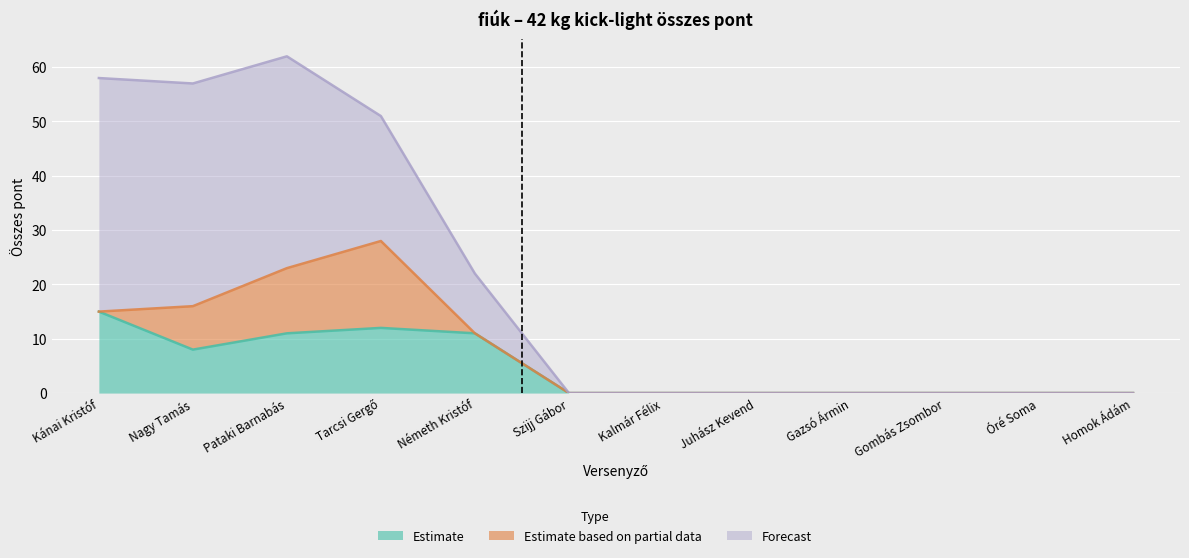

Reading left to right, list all the values displayed in this chart.

Estimate: Kánai Kristóf=15	Nagy Tamás=8	Pataki Barnabás=11	Tarcsi Gergő=12	Németh Kristóf=11	Szijj Gábor=0	Kalmár Félix=0	Juhász Kevend=0	Gazsó Ármin=0	Gombás Zsombor=0	Óré Soma=0	Homok Ádám=0
Estimate based on partial data: Kánai Kristóf=0	Nagy Tamás=8	Pataki Barnabás=12	Tarcsi Gergő=16	Németh Kristóf=0	Szijj Gábor=0	Kalmár Félix=0	Juhász Kevend=0	Gazsó Ármin=0	Gombás Zsombor=0	Óré Soma=0	Homok Ádám=0
Forecast: Kánai Kristóf=43	Nagy Tamás=41	Pataki Barnabás=39	Tarcsi Gergő=23	Németh Kristóf=11	Szijj Gábor=0	Kalmár Félix=0	Juhász Kevend=0	Gazsó Ármin=0	Gombás Zsombor=0	Óré Soma=0	Homok Ádám=0